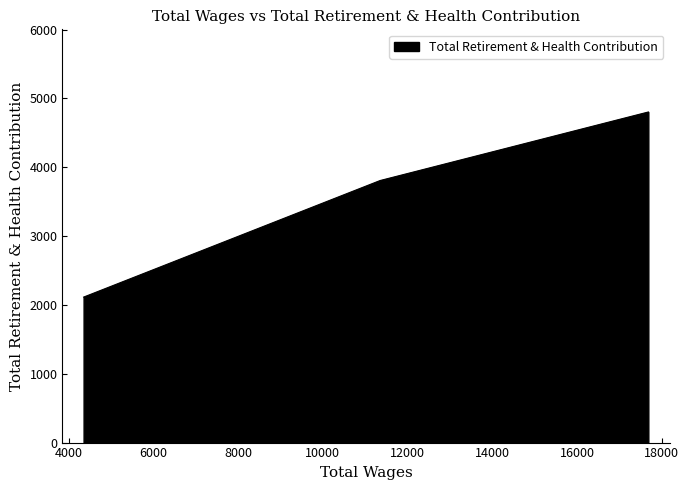

Count the number of values greater than 3808.

1